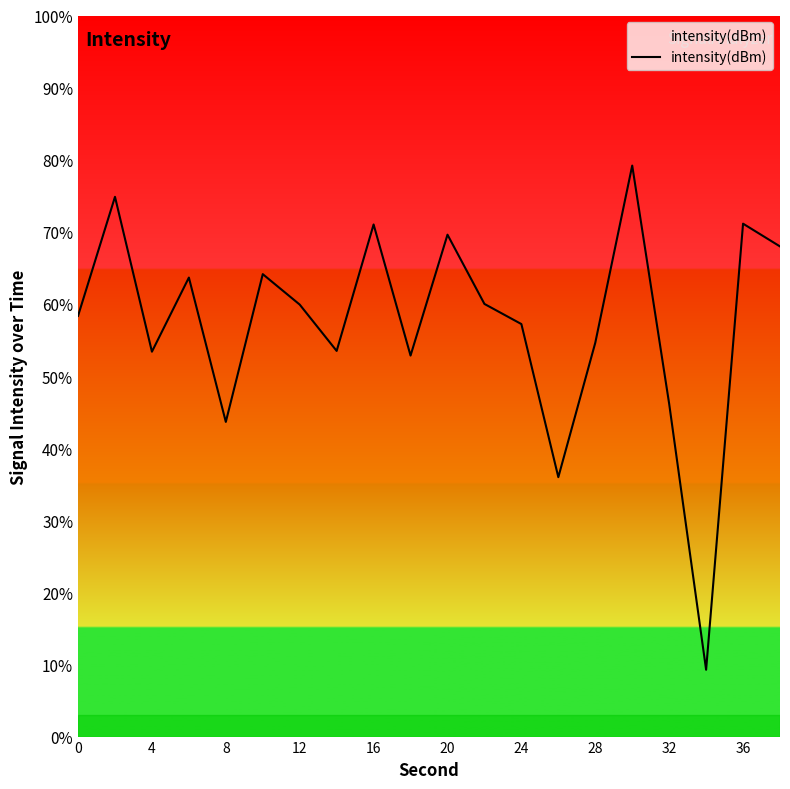

What is the smallest value displayed?

9.3